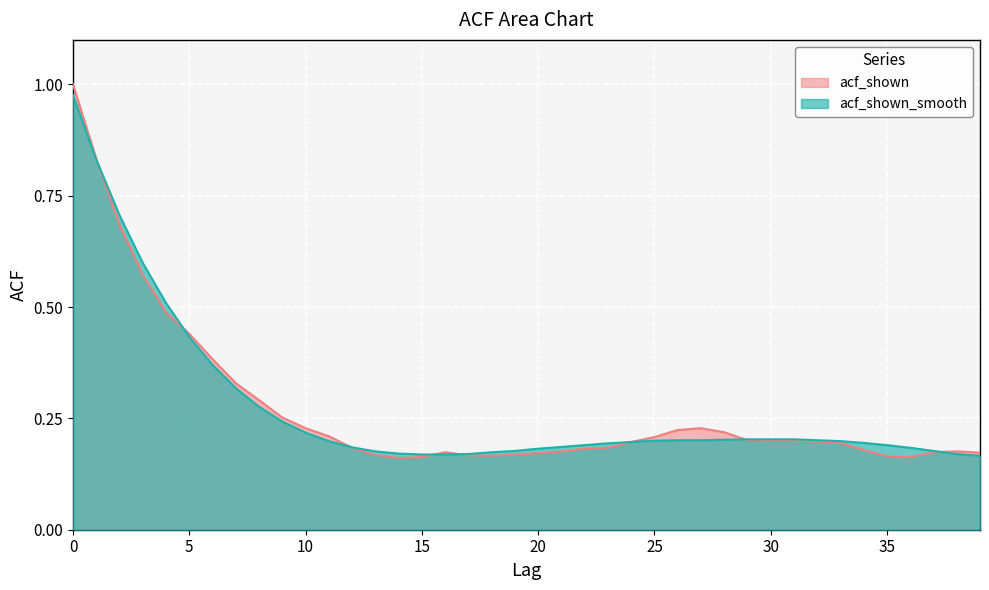

Is it true that acf_shown equals 0.6 at 3?

True